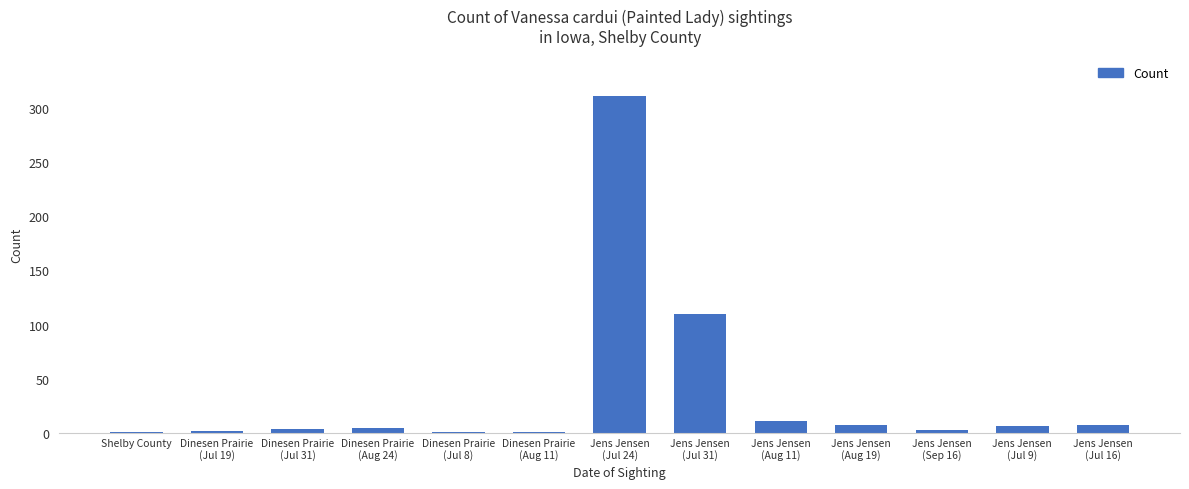

What is the sum of all values?

469